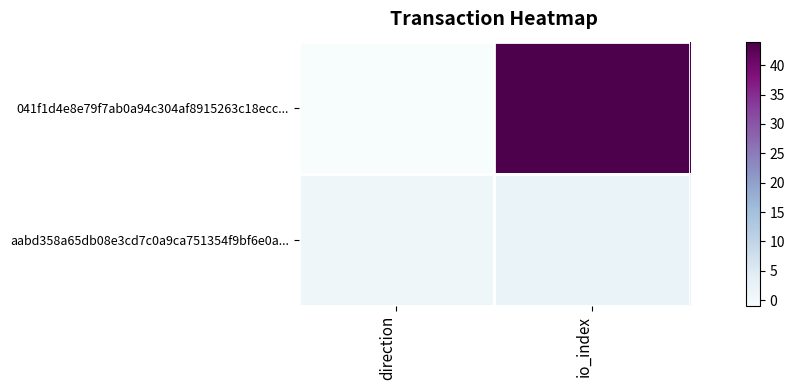

What is the spread (max minus min) of values at io_index?

42